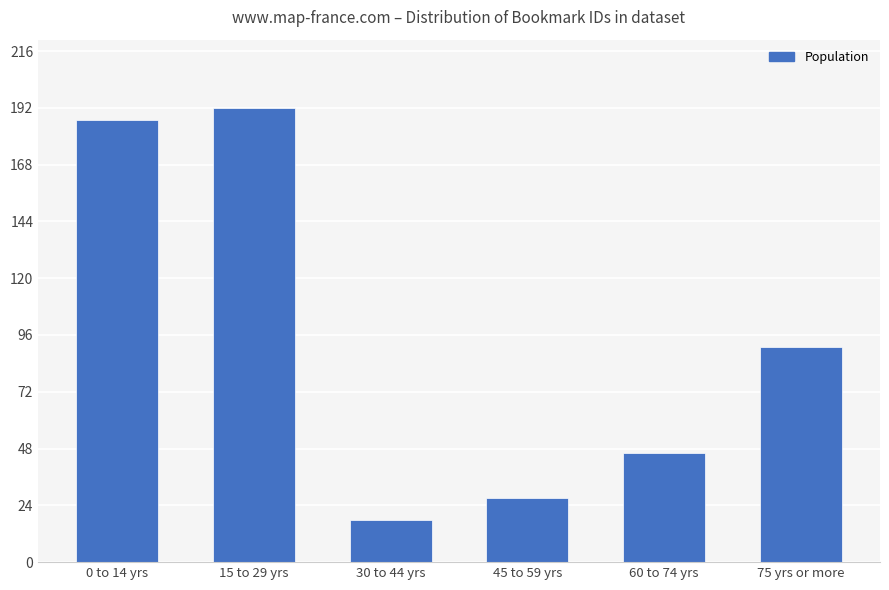

Count the number of data series in this chart.

1